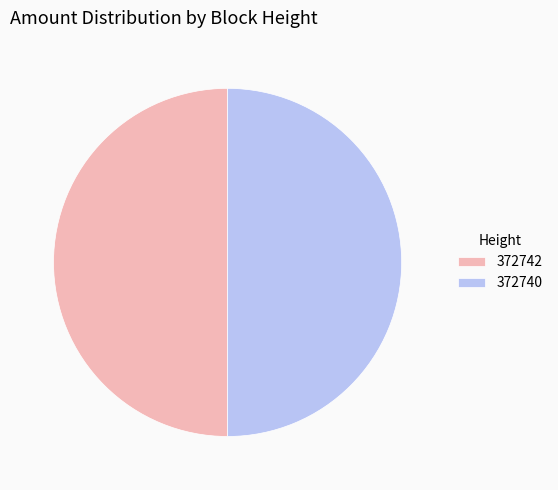

Do 372740 and 372742 together represent more than half of the pie?

Yes